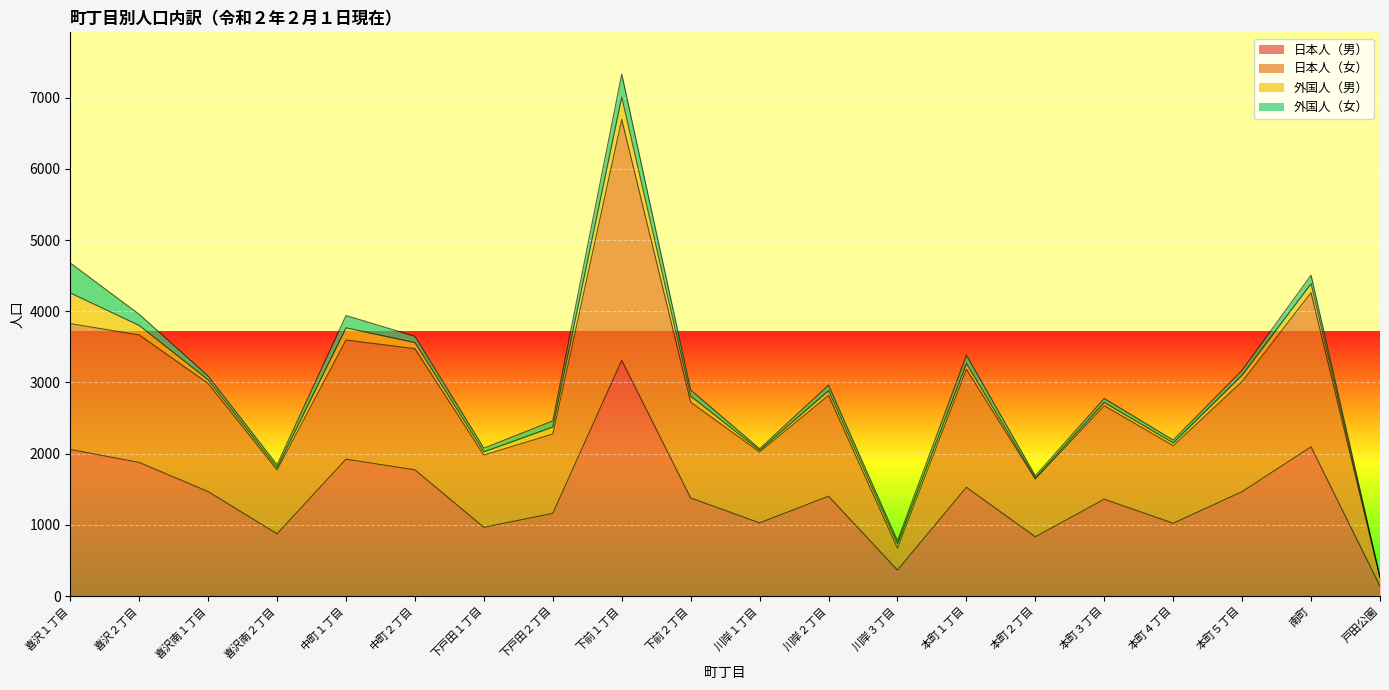

At which category is the sum across all series the highest?

下前１丁目